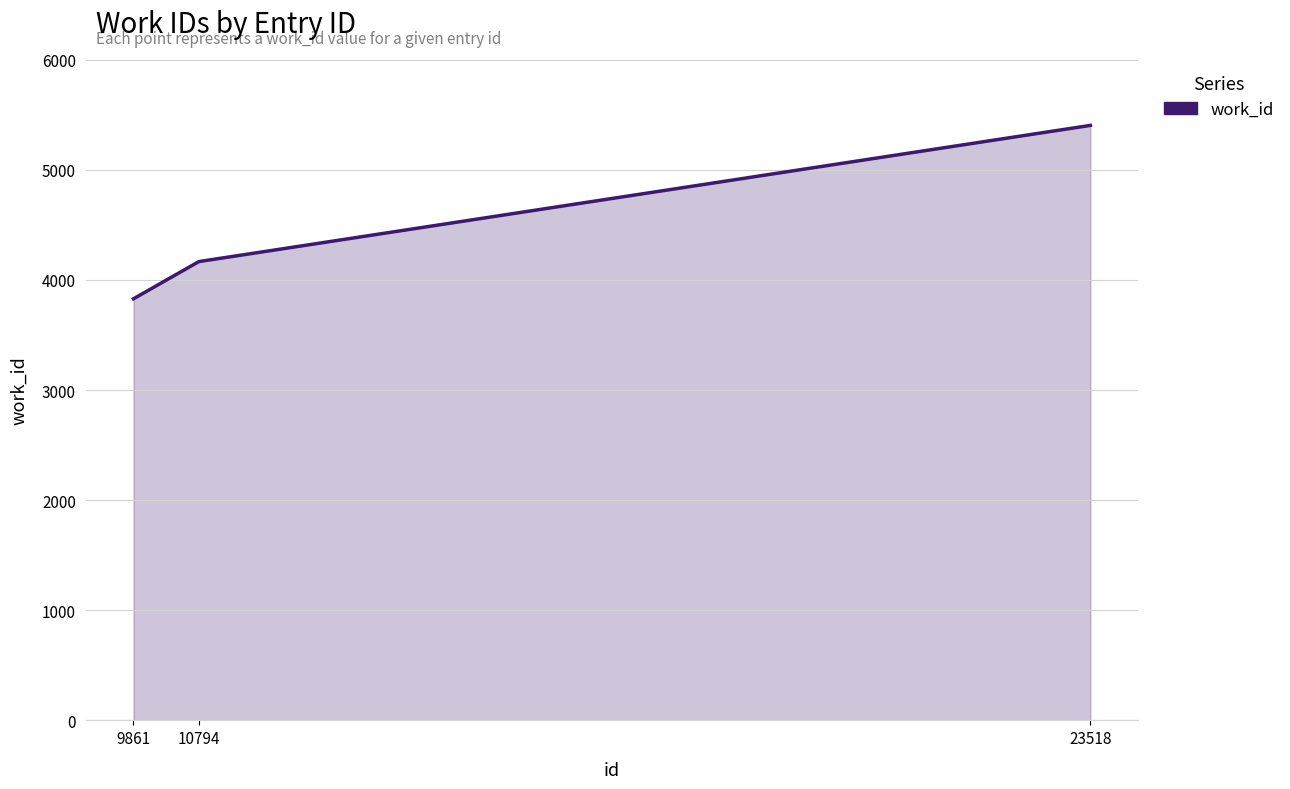

Rank the categories by value from highest to lowest.

23518, 10794, 9861